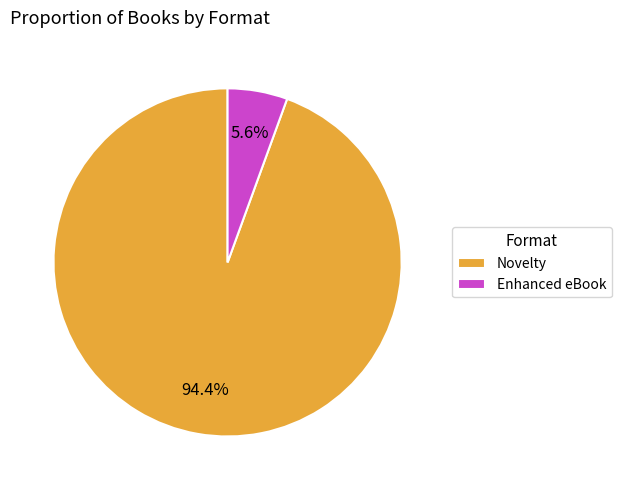

What percentage is NOT represented by Novelty?

5.6%